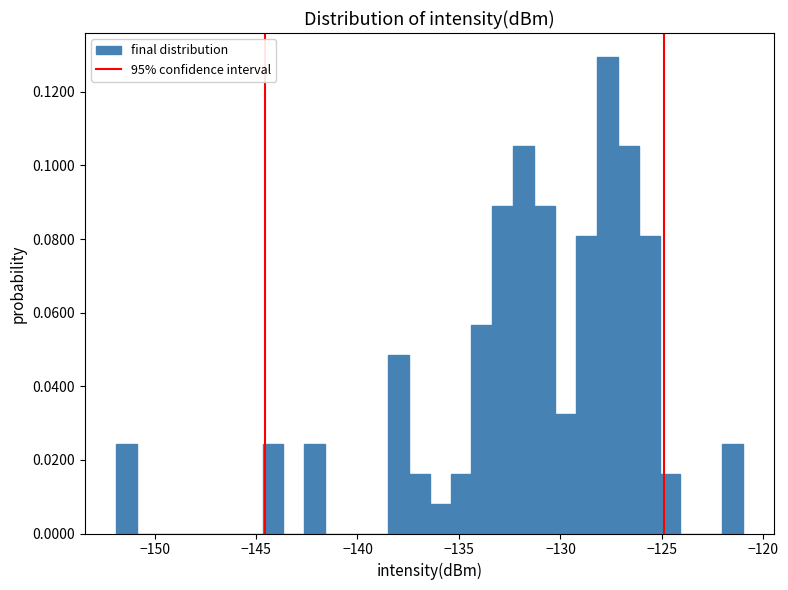

Read against the x-axis, roughly where is the centre of the tallest bar?

-127.5